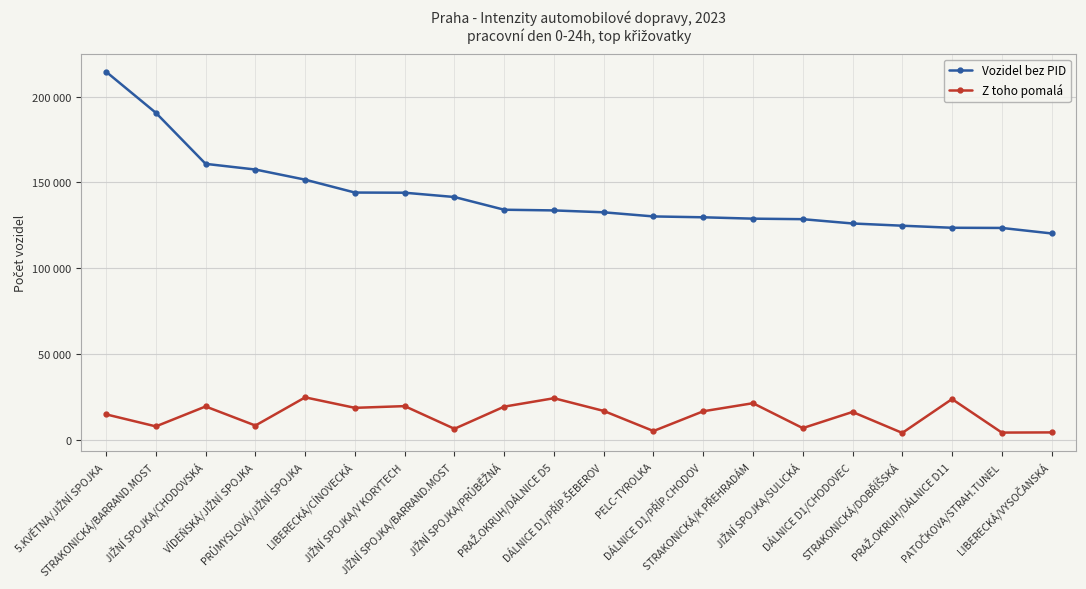

Is this an area chart (filled region under the line)?

No